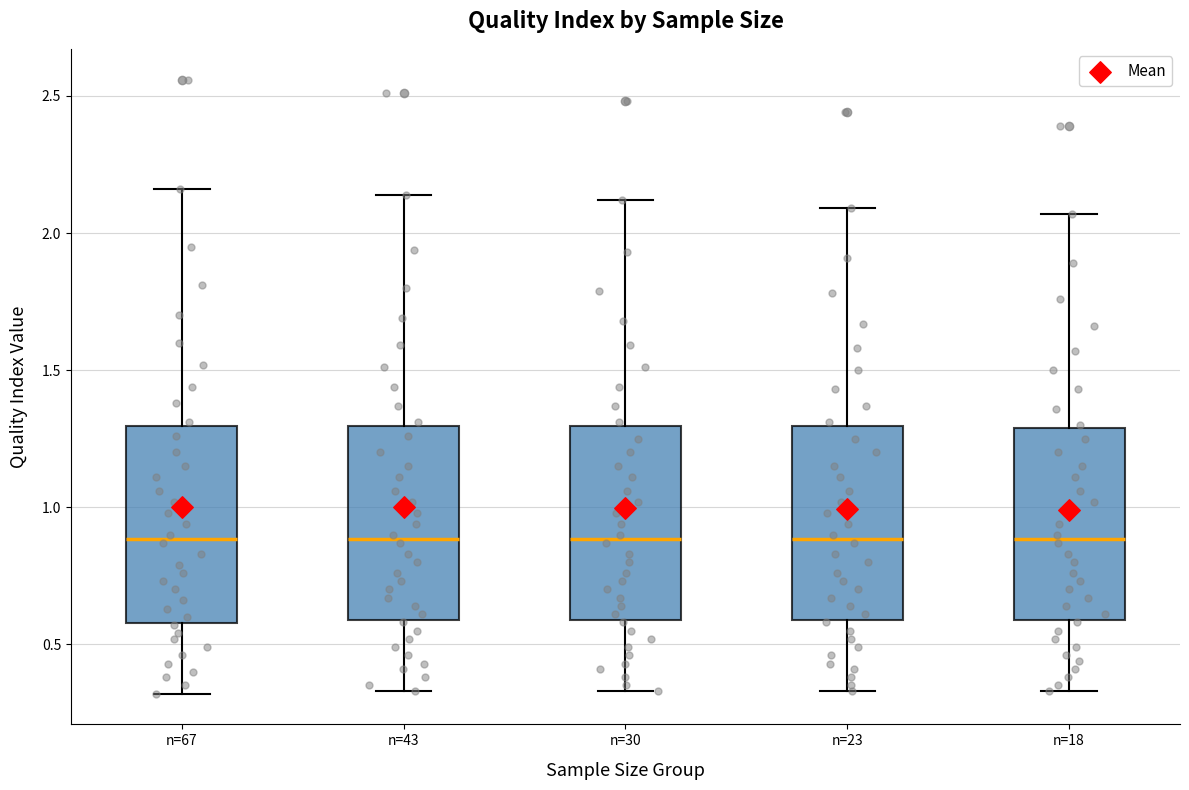

Where does the median line of the box for n=18 sit on the y-axis? The values are not printed on the chart, so give them approximately, as read against the axis.

0.90